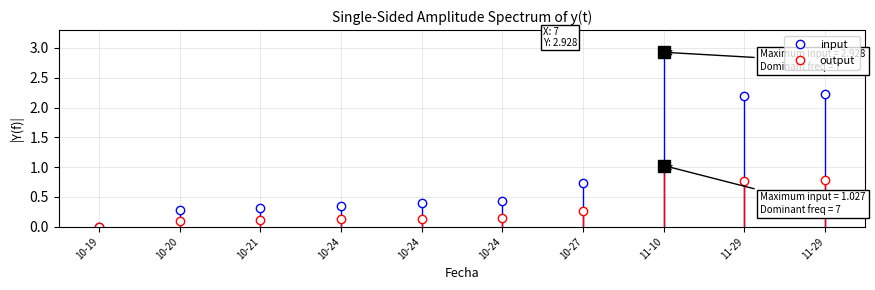

How many lines are shown in the chart?

2